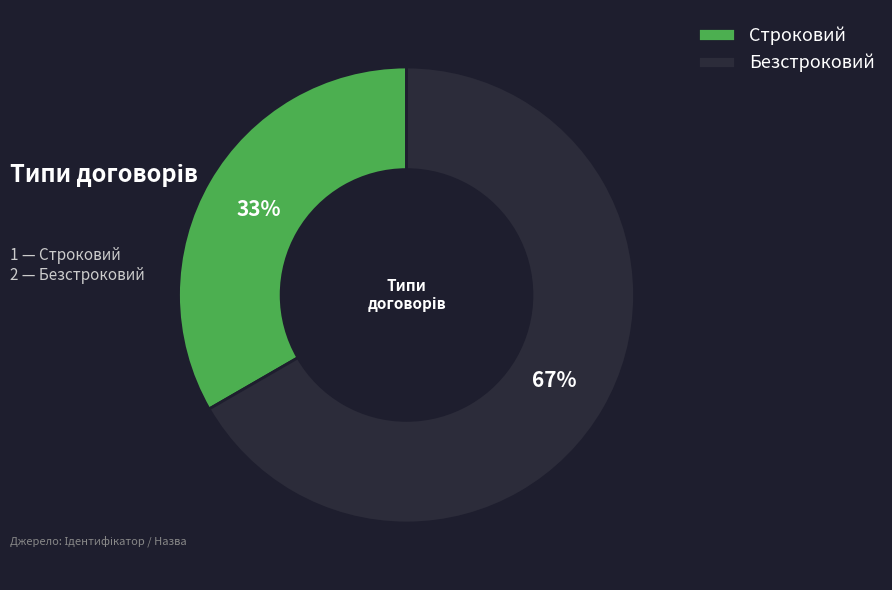

What is the ratio of the value at Строковий to the value at Безстроковий?

0.5